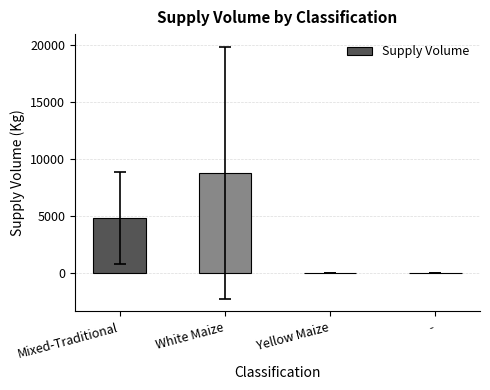

What is the sum of all values?

13693.1